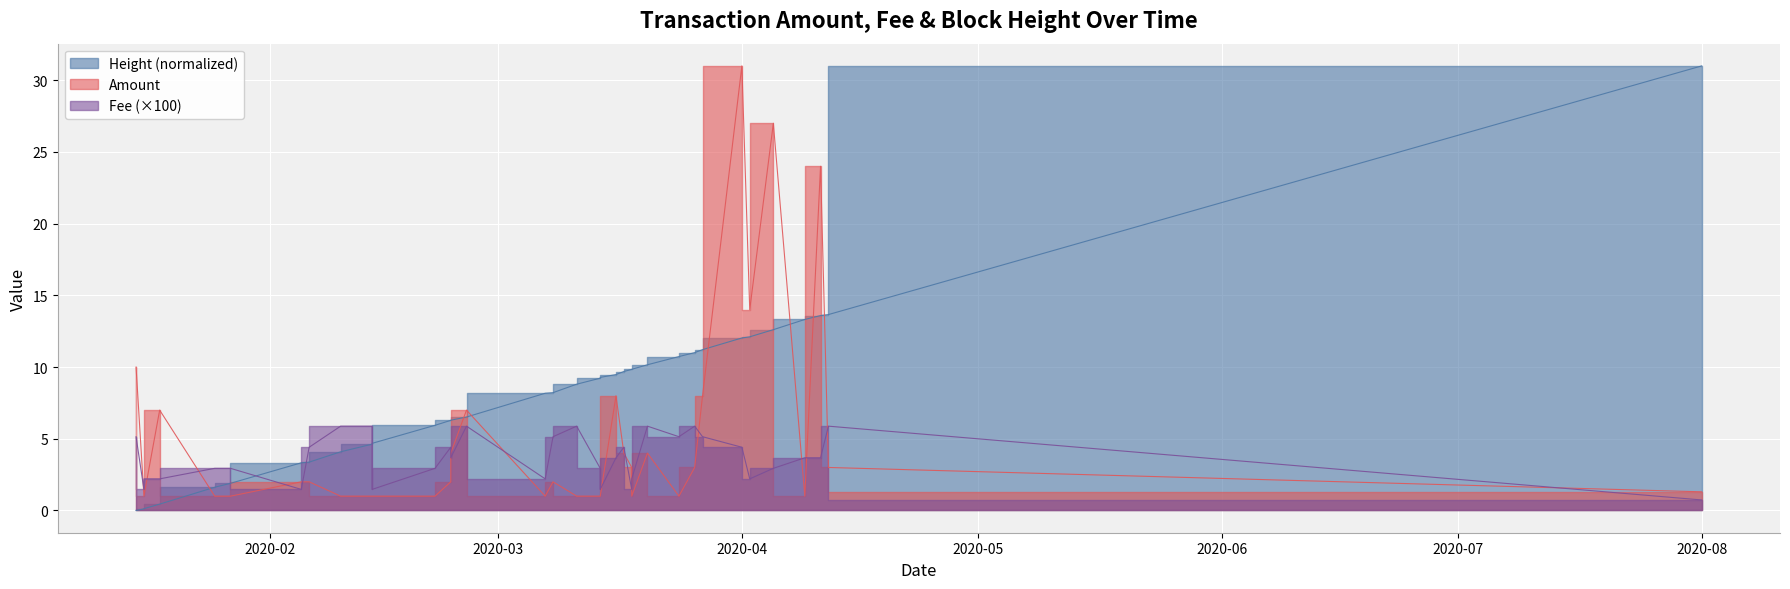

Which series ends up on top after the final intersection of Fee and Height (normalized)?

Height (normalized)